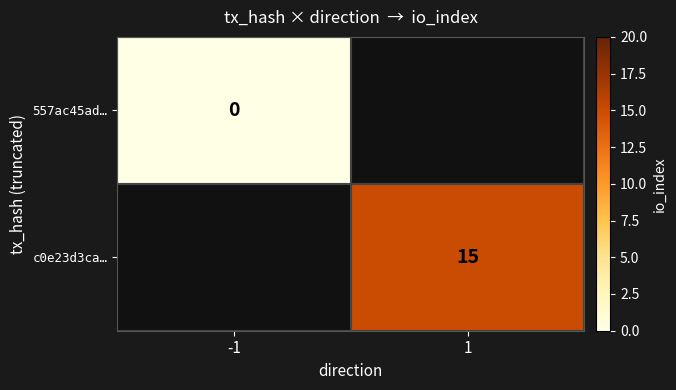

Is it true that c0e23d3ca… equals 22 at 1?

False